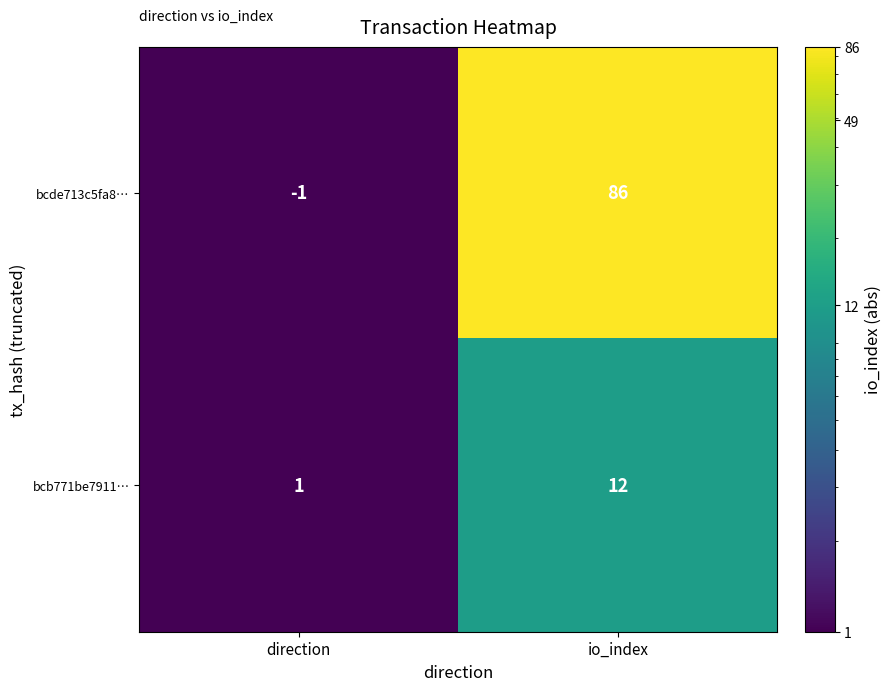

Which series has the largest total across all categories?

bcde713c5fa8…